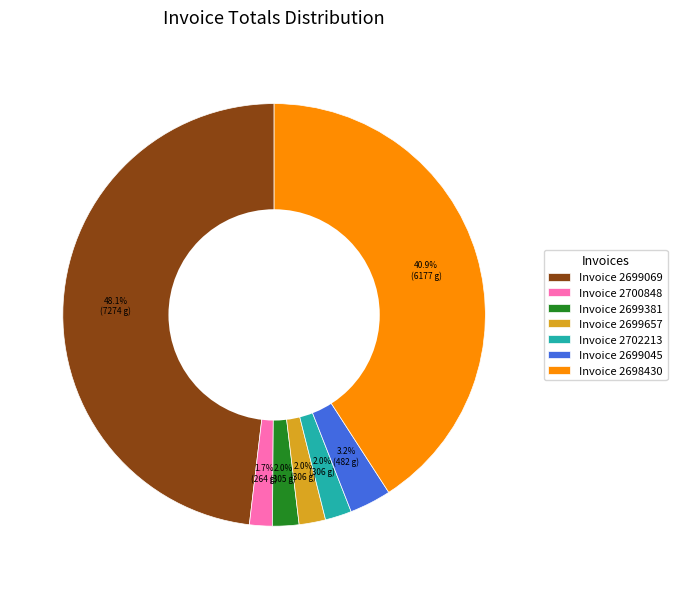

To the nearest percent, what is the average slice percentage?

14%